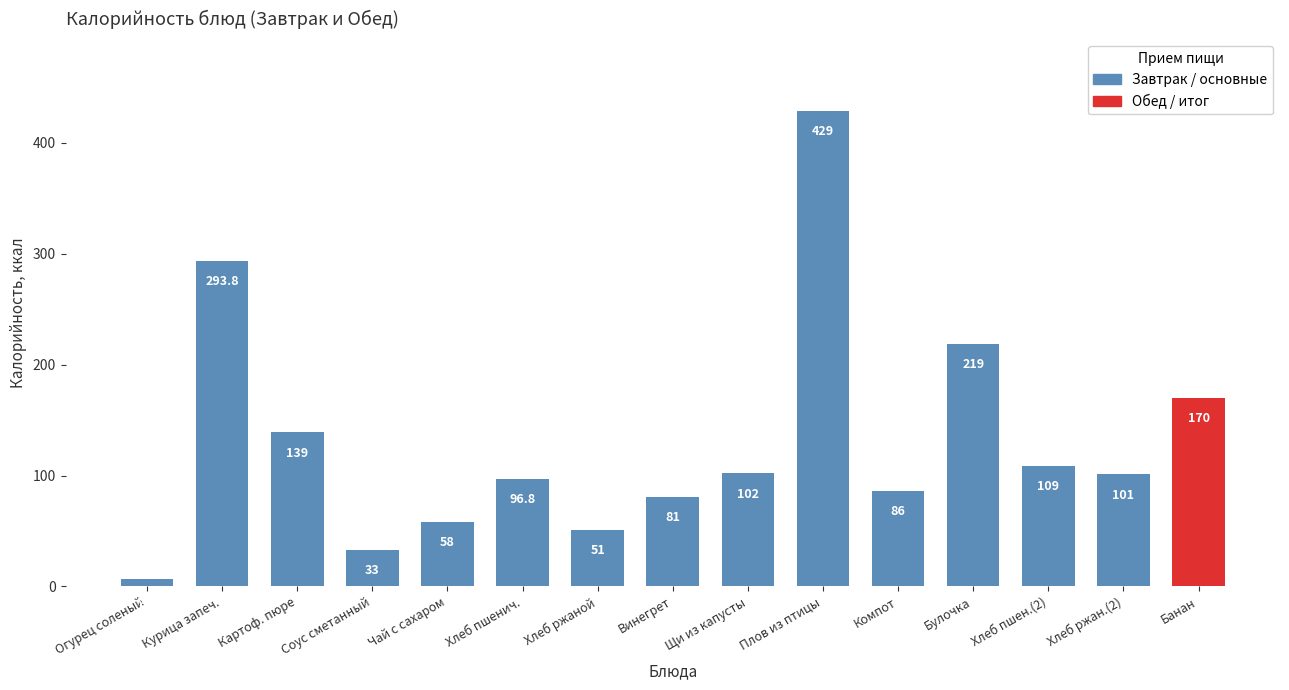

What is the average value?

131.7